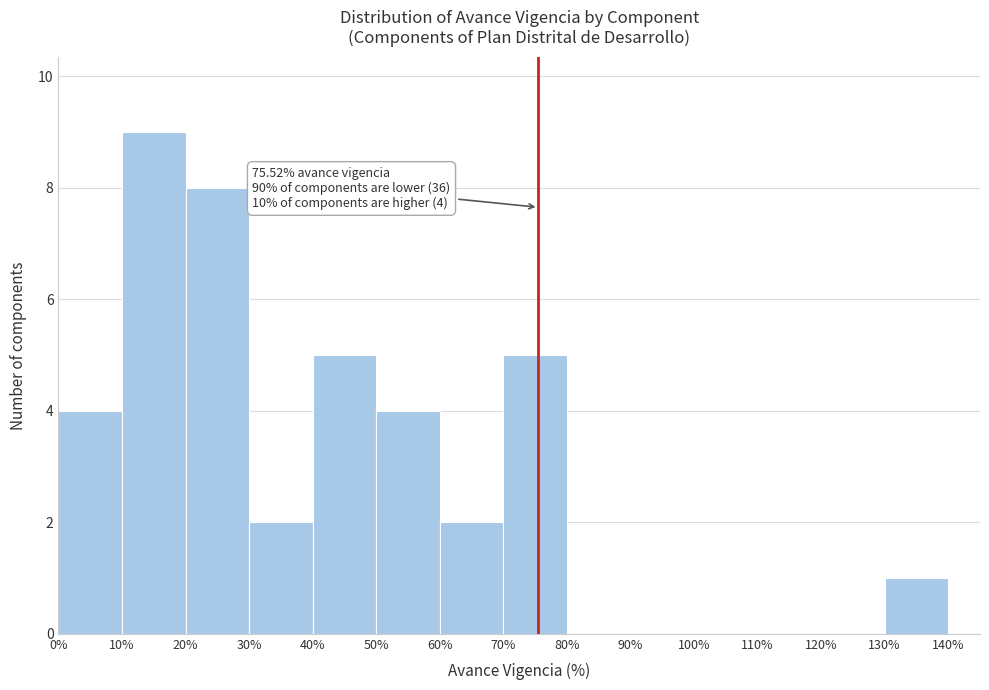

Over which range of the x-axis is the bar tallest?

10% to 20%